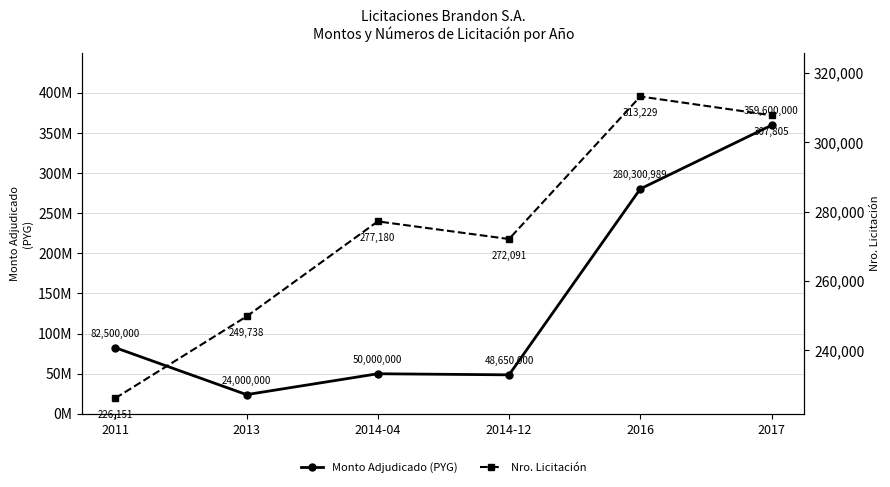

What is the difference between the maximum and minimum values in the Monto Adjudicado (PYG) series?

335600000